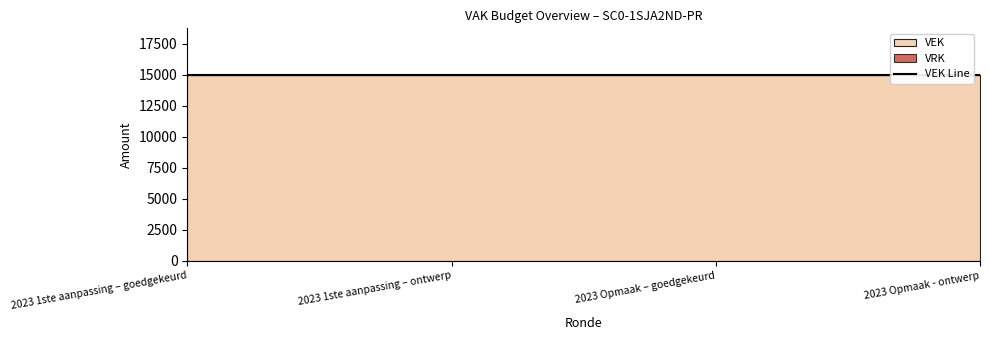

What is the value of the VEK point at the 3rd from the left?

15000